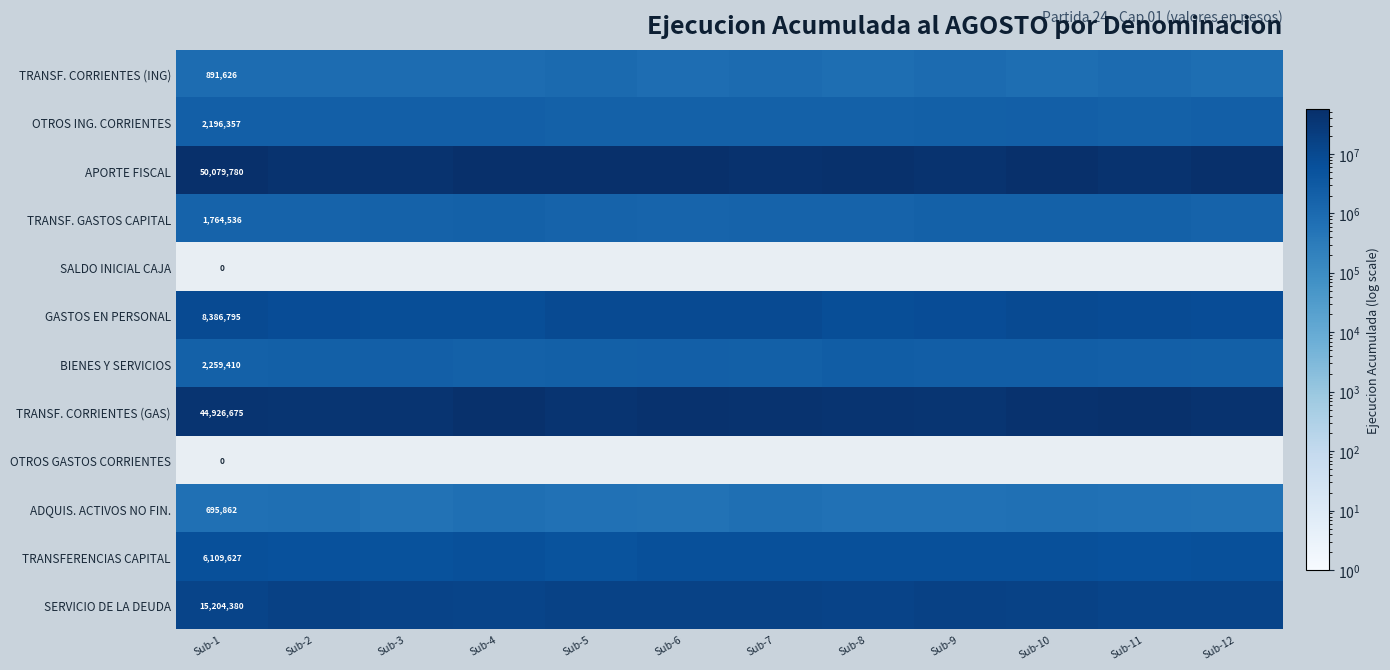

What is the spread (max minus min) of values at Sub-8?

50124323.9